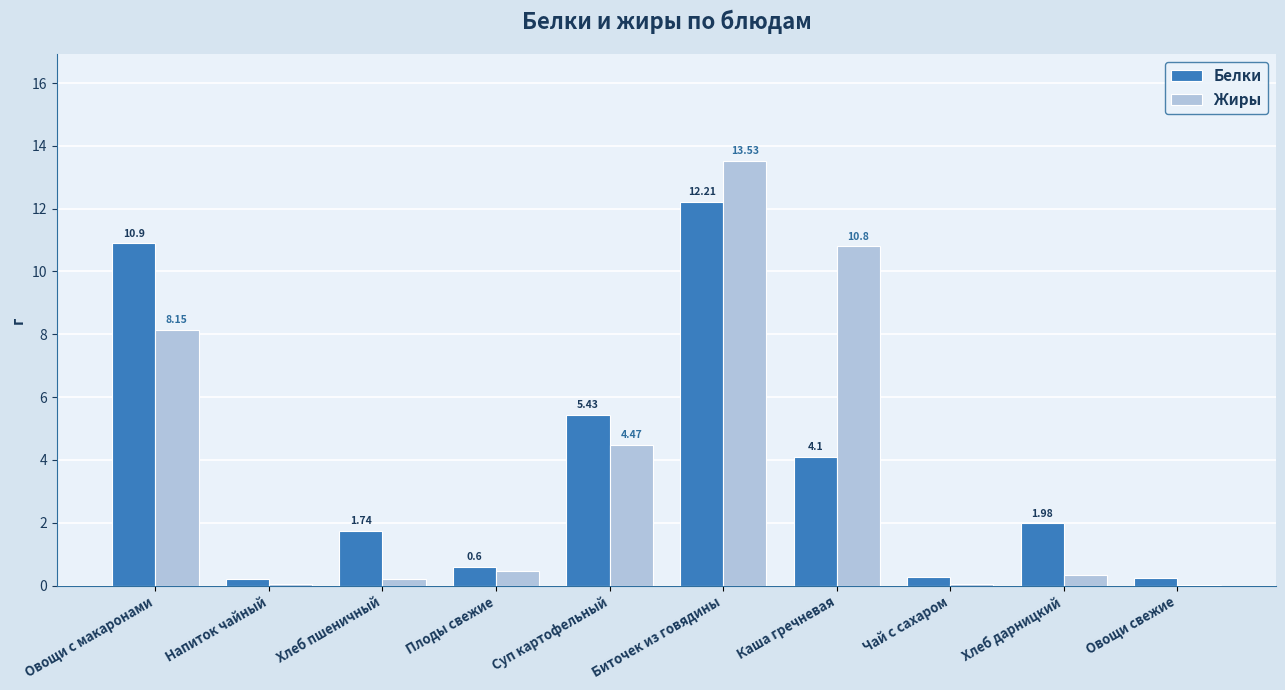

Where is Белки nearest to the value 6?

Суп картофельный